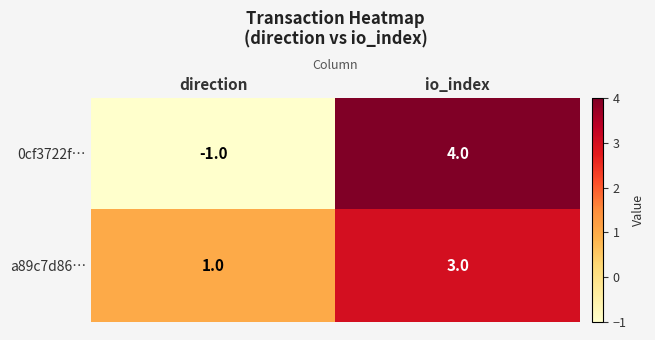

The 0cf3722f… series shows -1 at direction. True or false?

True